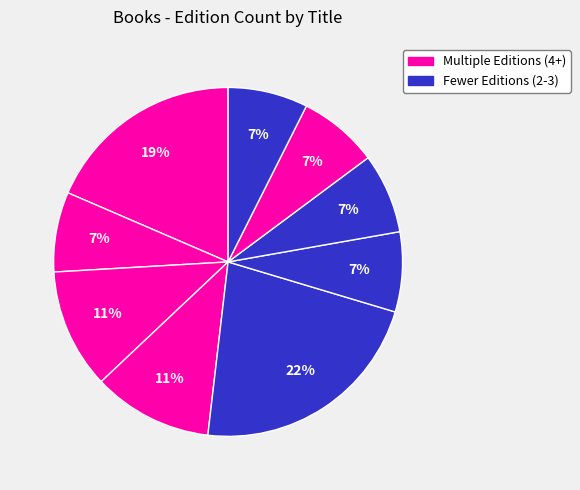

How many segments does this pie chart have?

9